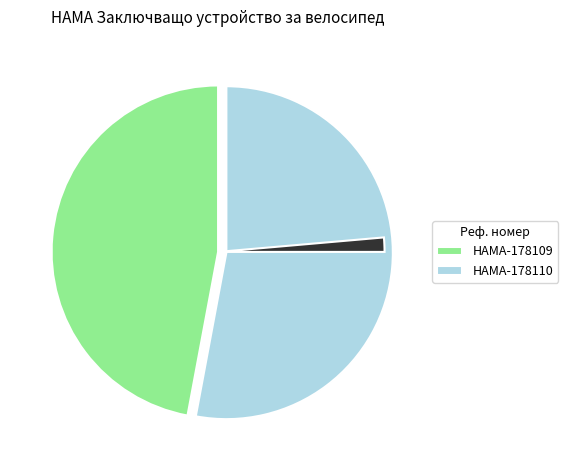

Is there any slice that represents more than half of the pie?

Yes